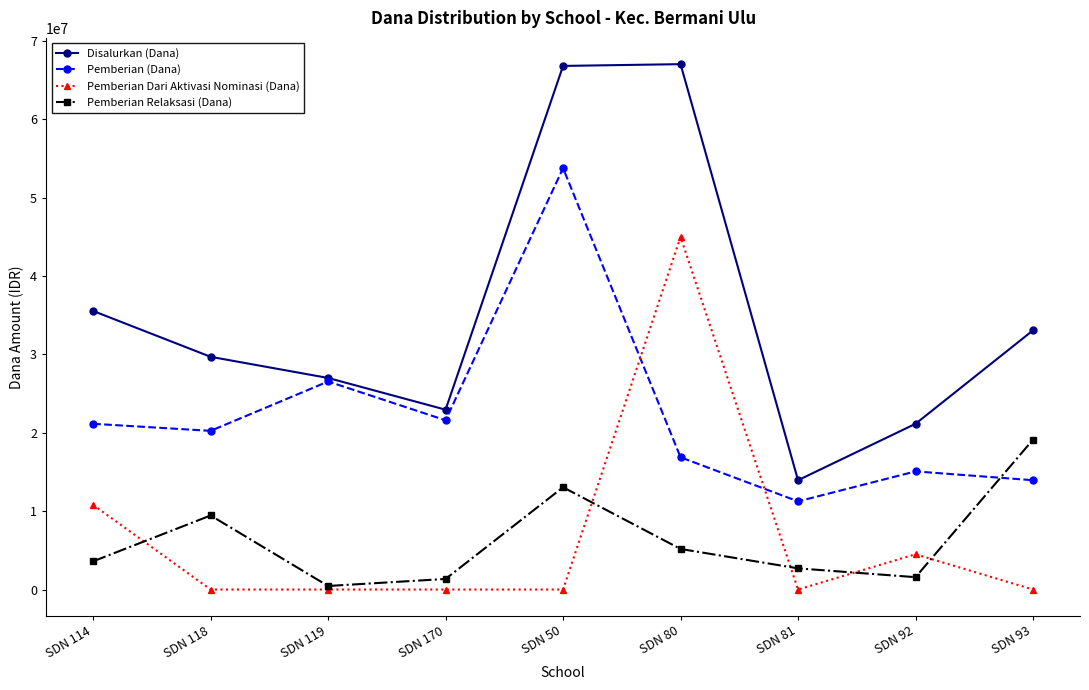

Rank the series at SDN 114 from lowest to highest value.

Pemberian Relaksasi (Dana), Pemberian Dari Aktivasi Nominasi (Dana), Pemberian (Dana), Disalurkan (Dana)